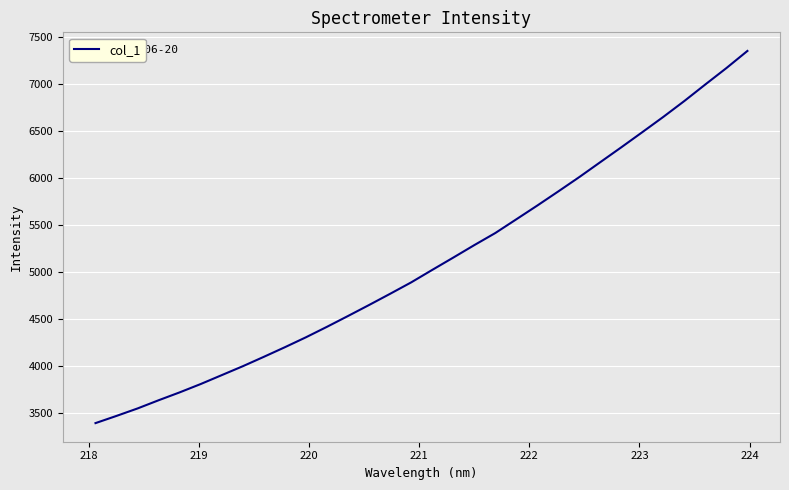

What is the greatest value displayed?

7351.1